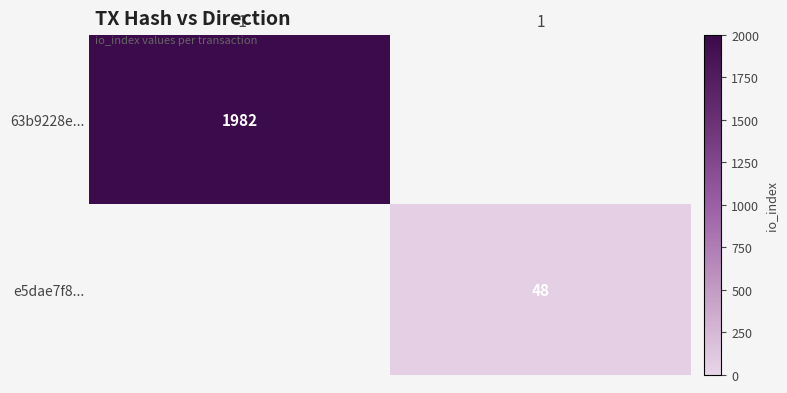

Where is 63b9228e... nearest to the value 1982?

-1